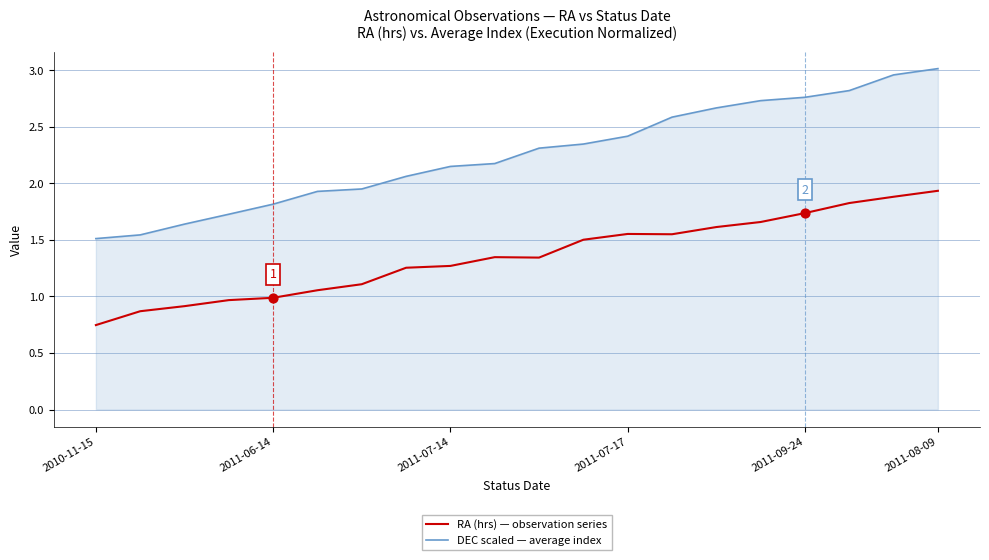

What are all the series names shown in the legend?

RA (hrs) — observation series, DEC scaled — average index